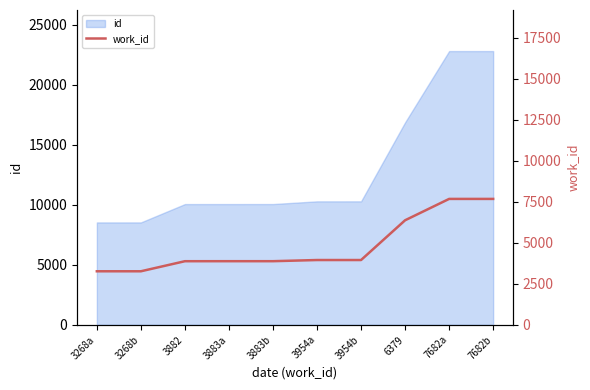

How many lines are shown in the chart?

1